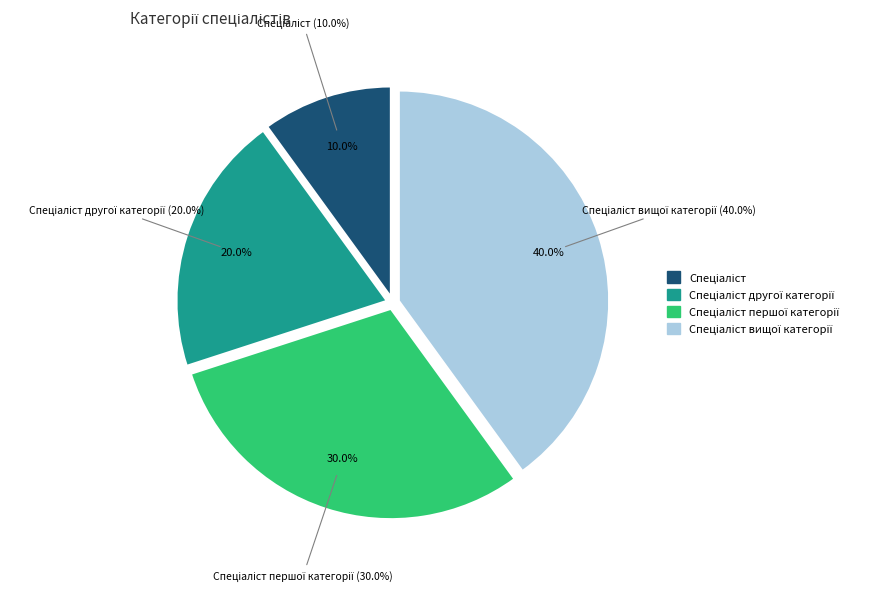

Which slice is the smallest?

Спеціаліст